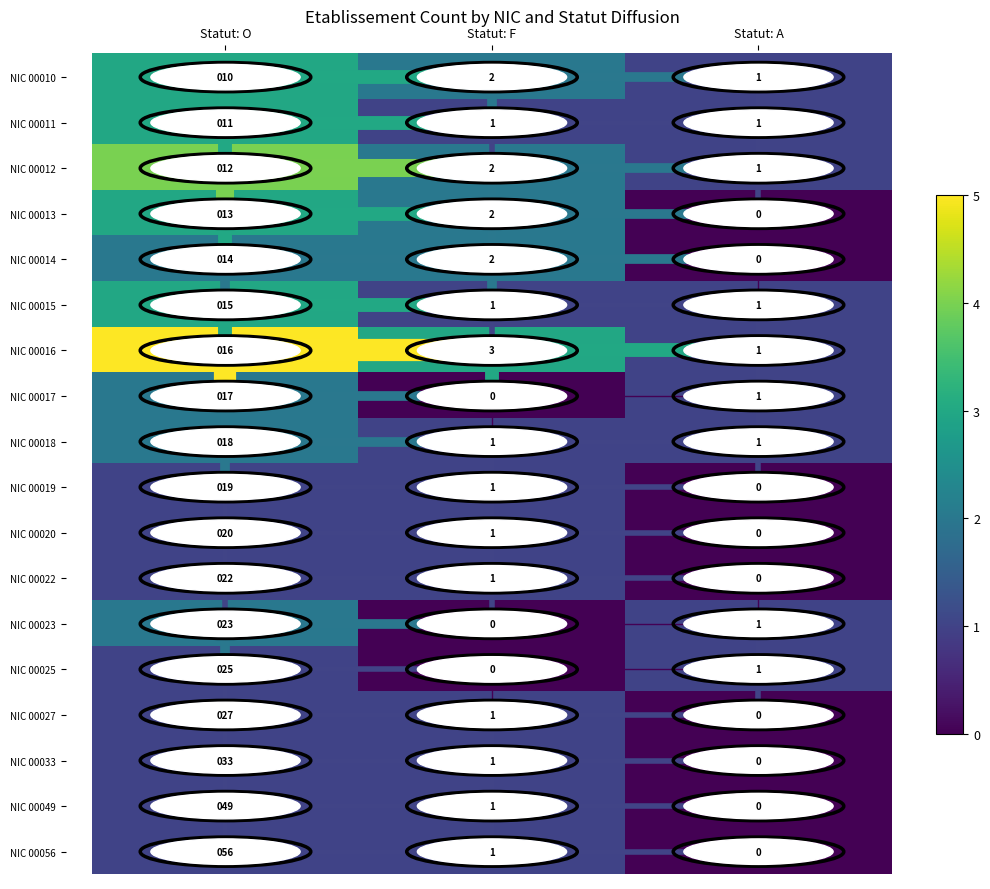

Which series has the widest spread of values?

NIC 00056